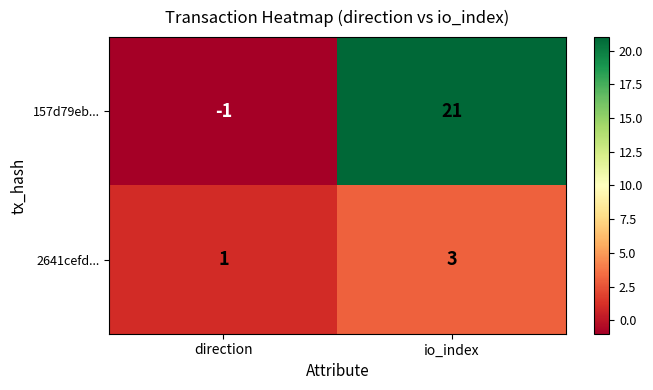

Count the number of data series in this chart.

2